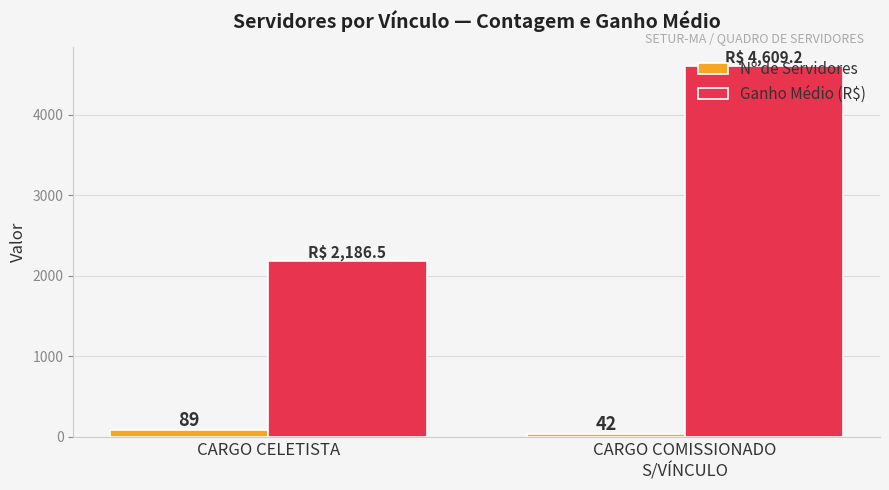

Rank the categories by Ganho Médio (R$) value from highest to lowest.

CARGO COMISSIONADO
S/VÍNCULO, CARGO CELETISTA